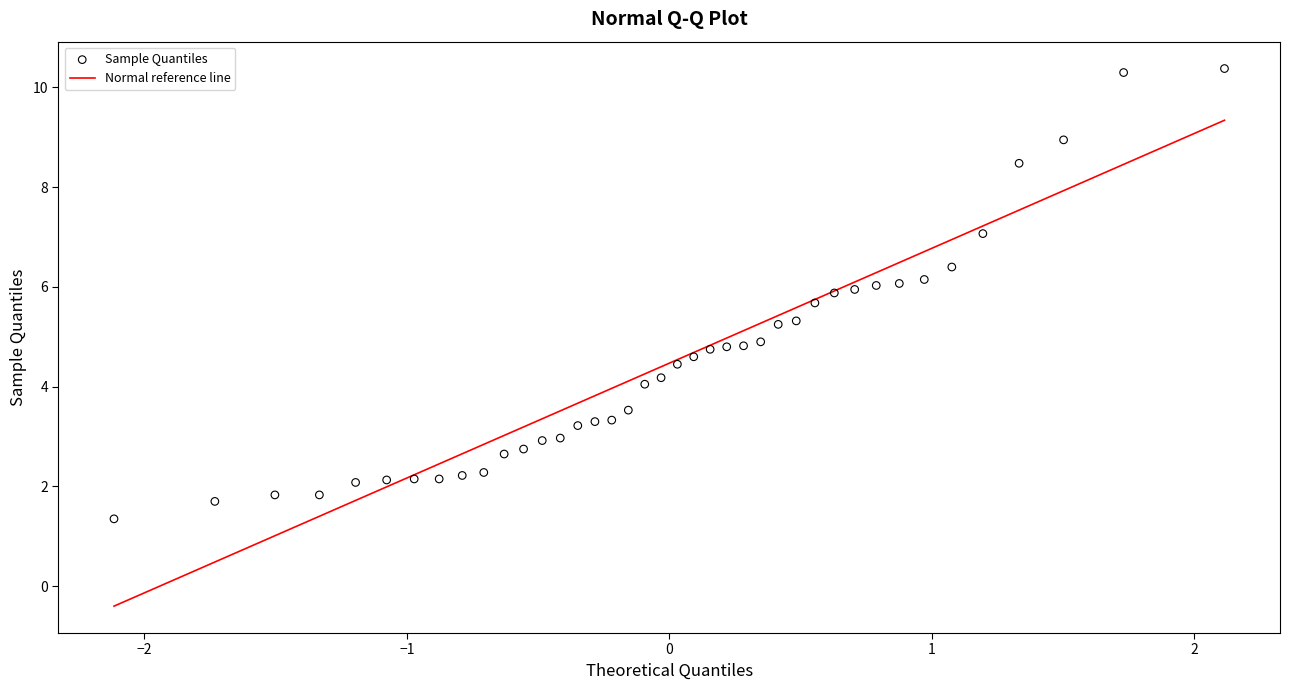

What is the range of Y values (max minus min)?

9.0